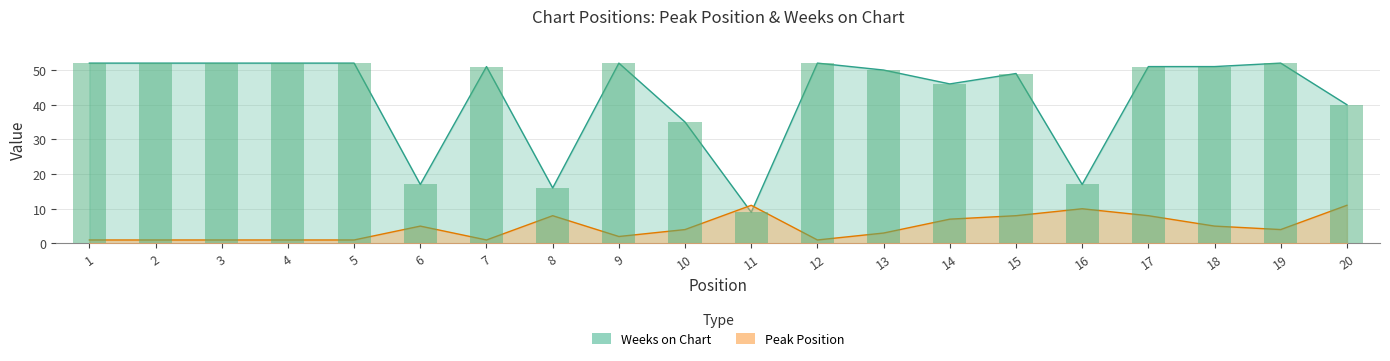

What is the sum of all Peak Position values?

93